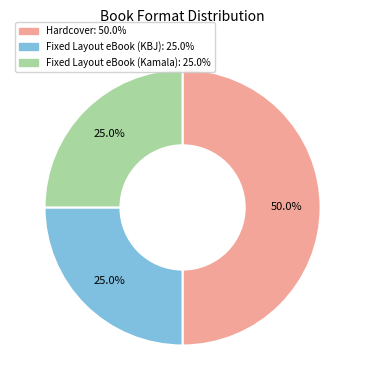

How many segments does this pie chart have?

3